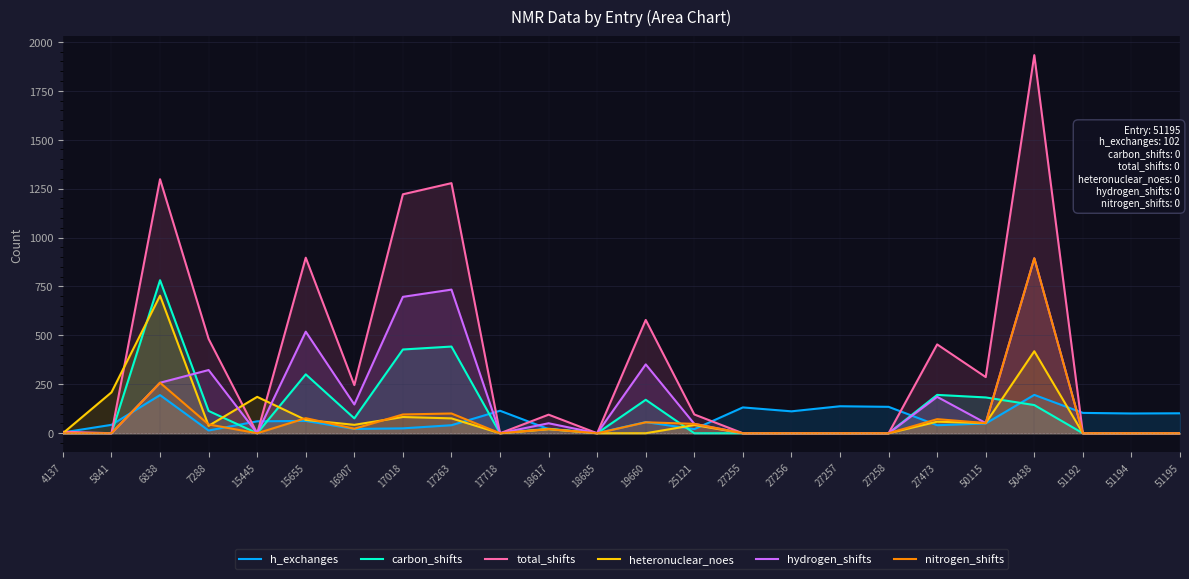

How many interior local peaks does the h_exchanges series have?

7